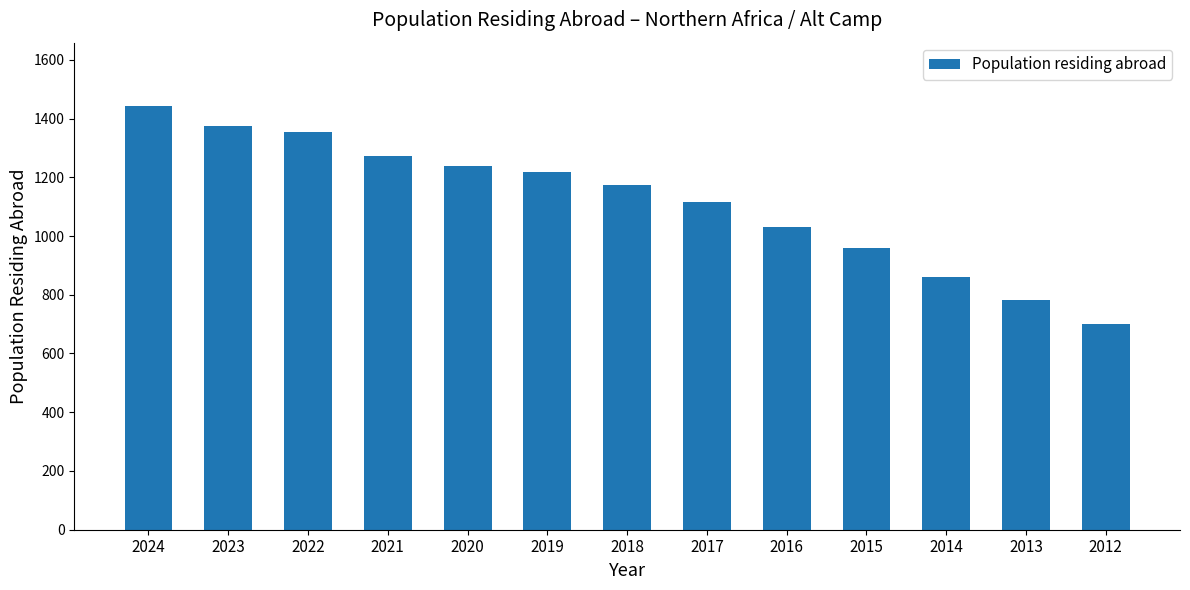

True or false: the data shows 185 at 2012.

False